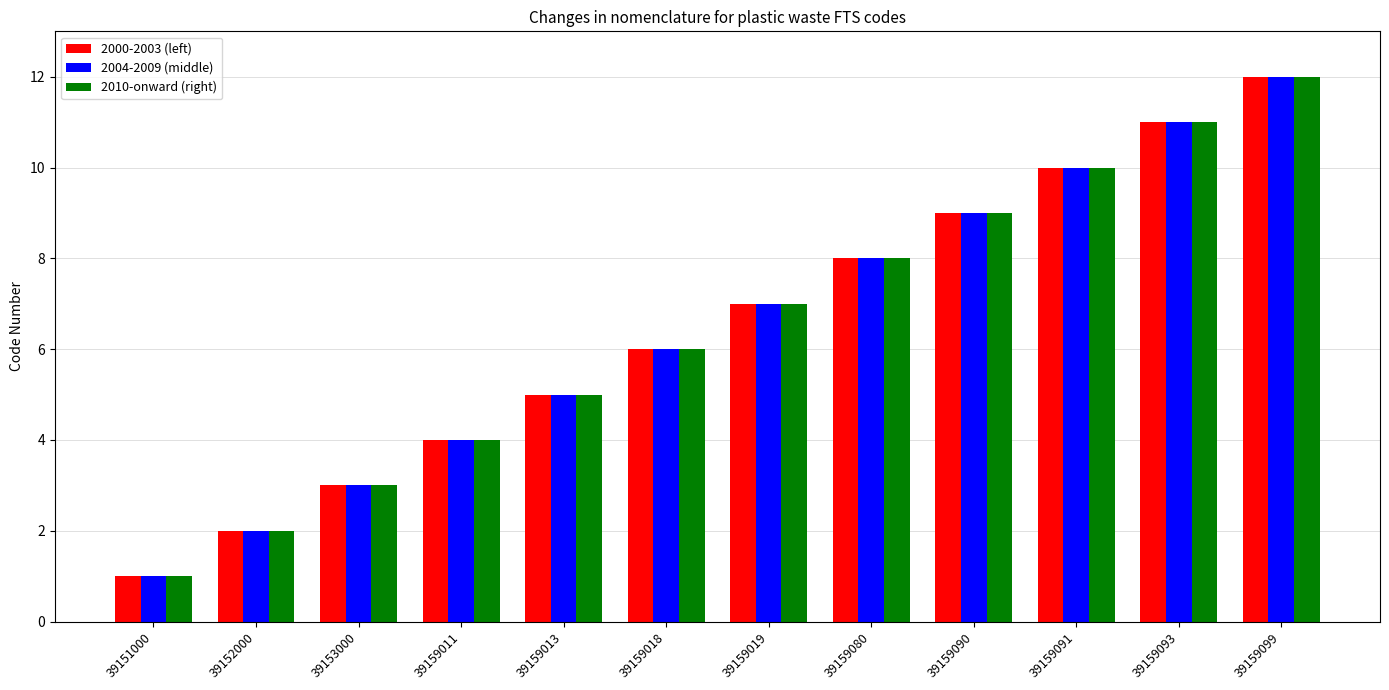

Is it true that 2000-2003 (left) equals 16 at 39159090?

False